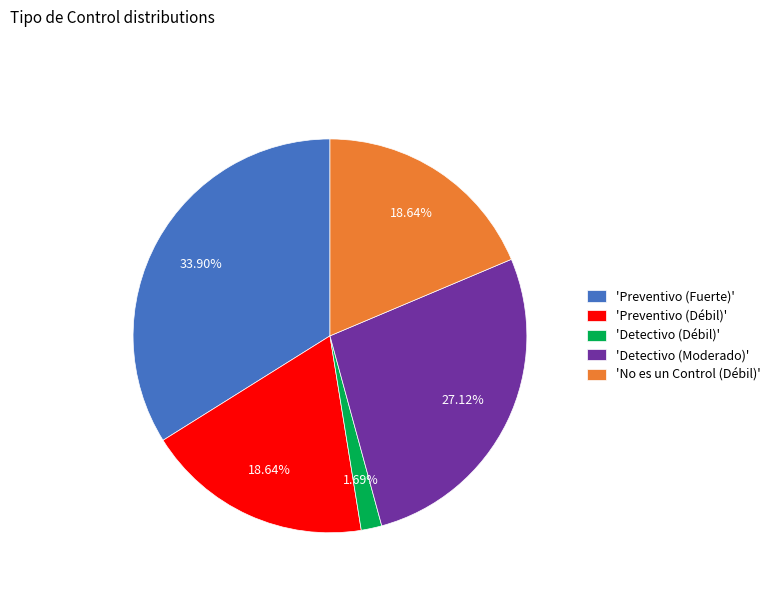

Is the sum of 'Detectivo (Moderado)' and 'Preventivo (Fuerte)' greater than half?

Yes